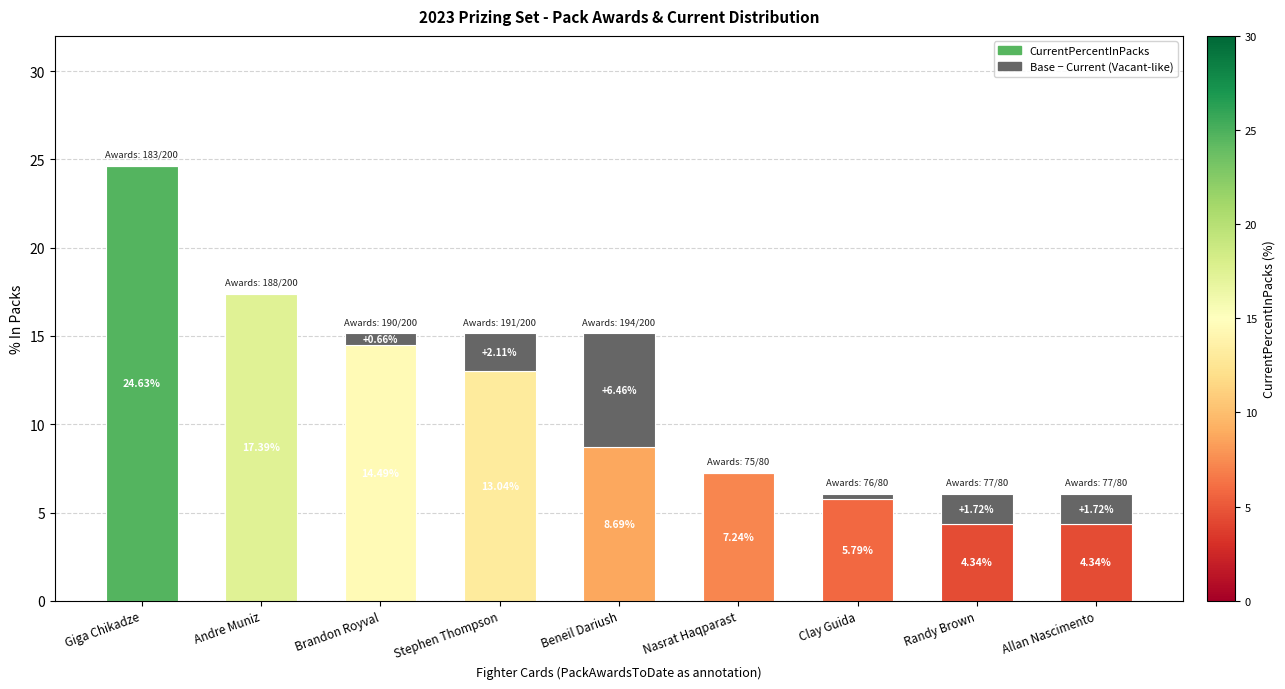

What is the total value across all series at Giga Chikadze?

24.6